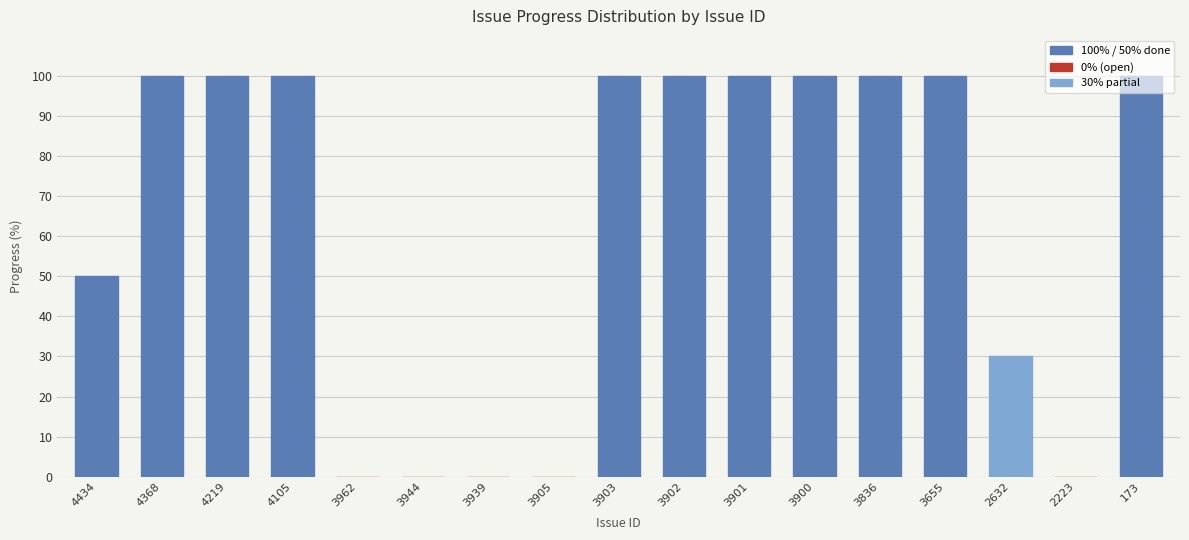

What is the ratio of the value at 4434 to the value at 3902?

0.5